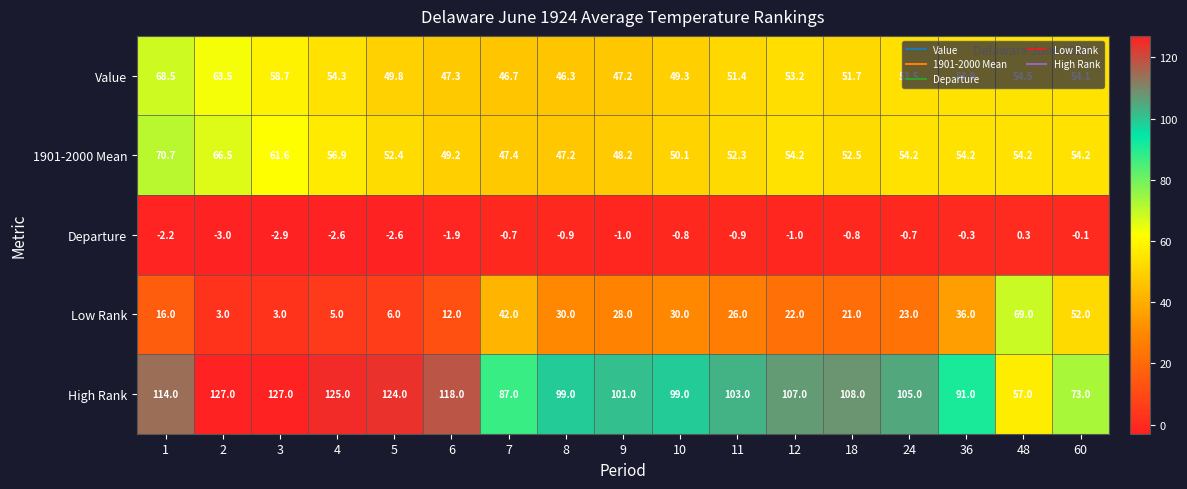

At which label is Value closest to 57?

3